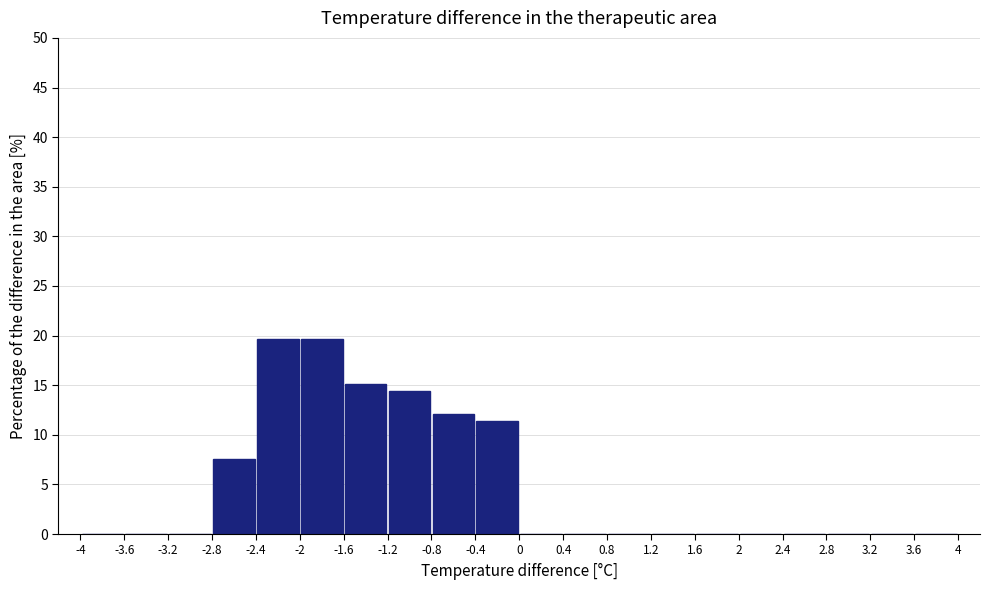

How tall is the bar that spans -1.6 to -1.2 on the x-axis? The values are not printed on the chart, so give them approximately, as read against the axis.

15.0